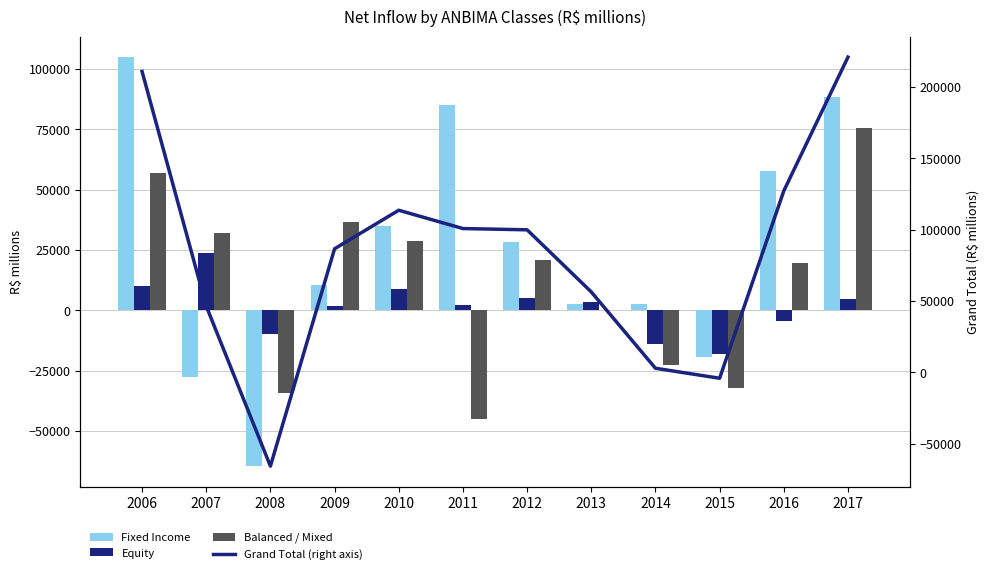

What is the maximum value shown in the chart?

220682.8